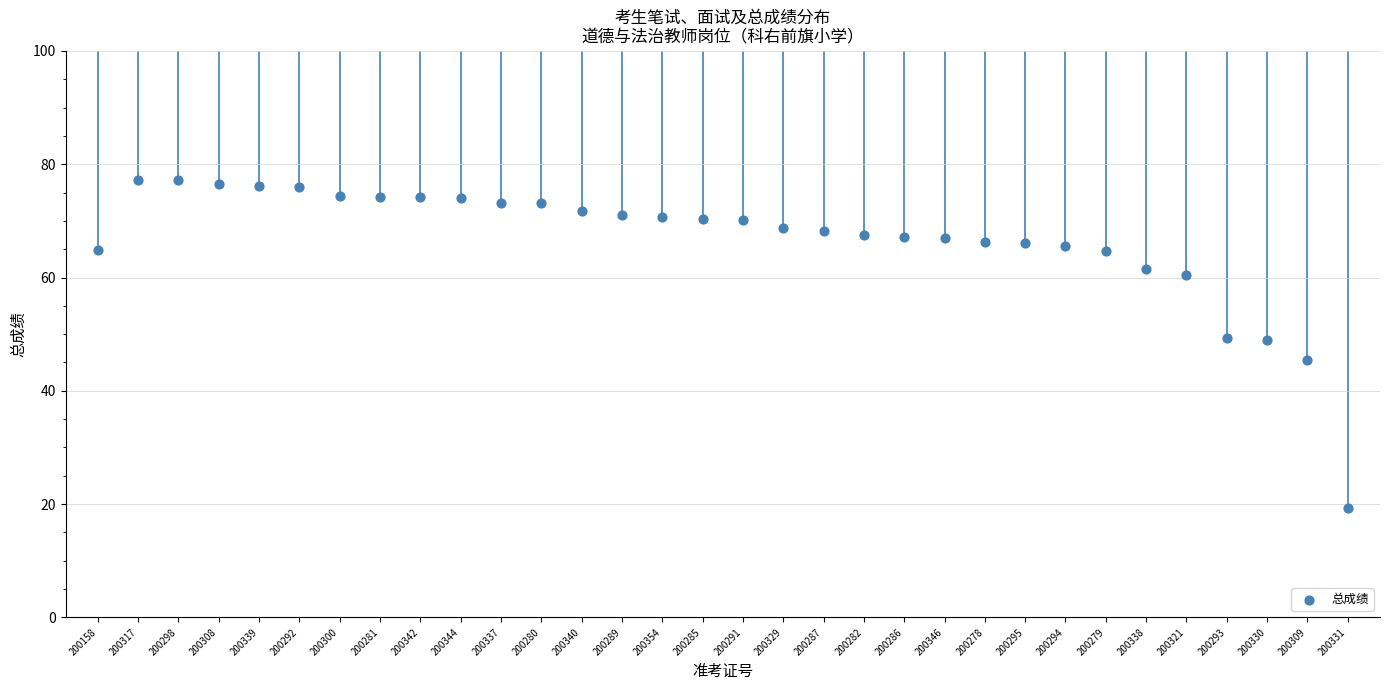

What is the range of Y values (max minus min)?

57.8